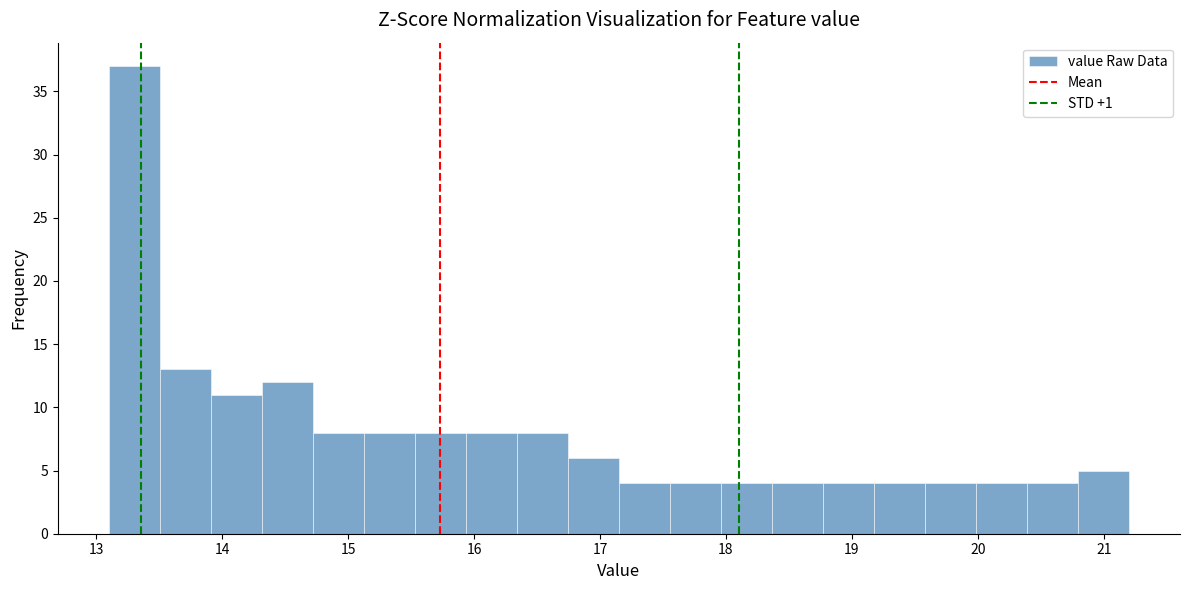

Reading left to right, list every bar in this chart as the range it spans on the x-axis followed by its height. Neither the bar edges nor the heights are printed on the chart, so give them approximately, as read against the axes.

13.1 to 13.5: 37
13.5 to 13.9: 13
13.9 to 14.3: 11
14.3 to 14.7: 12
14.7 to 15.1: 8
15.1 to 15.5: 8
15.5 to 15.9: 8
15.9 to 16.3: 8
16.3 to 16.7: 8
16.7 to 17.2: 6
17.2 to 17.6: 4
17.6 to 18.0: 4
18.0 to 18.4: 4
18.4 to 18.8: 4
18.8 to 19.2: 4
19.2 to 19.6: 4
19.6 to 20.0: 4
20.0 to 20.4: 4
20.4 to 20.8: 4
20.8 to 21.2: 5